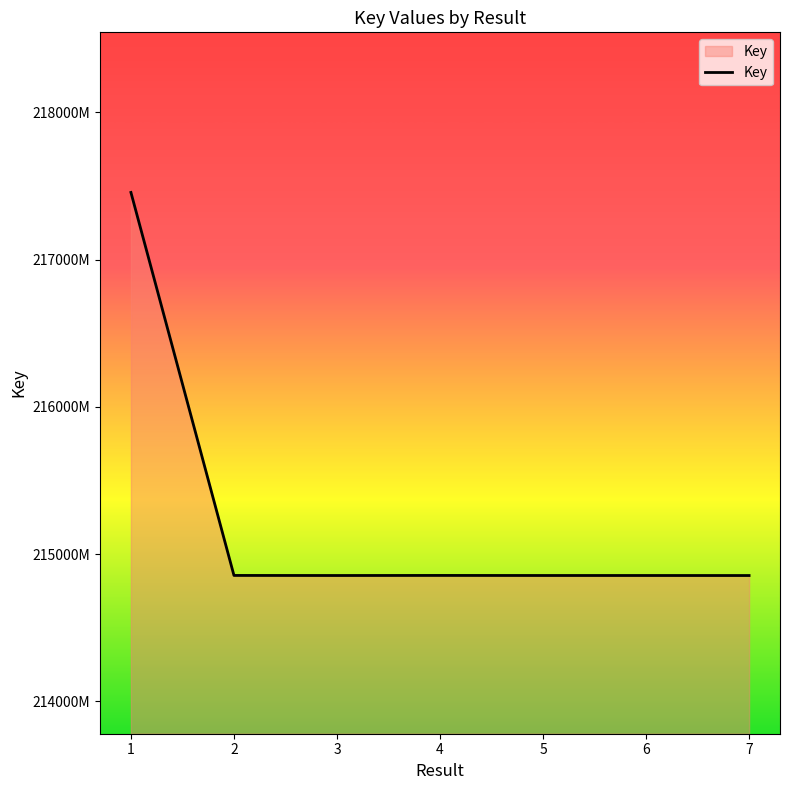

Does the chart have visible grid lines?

No